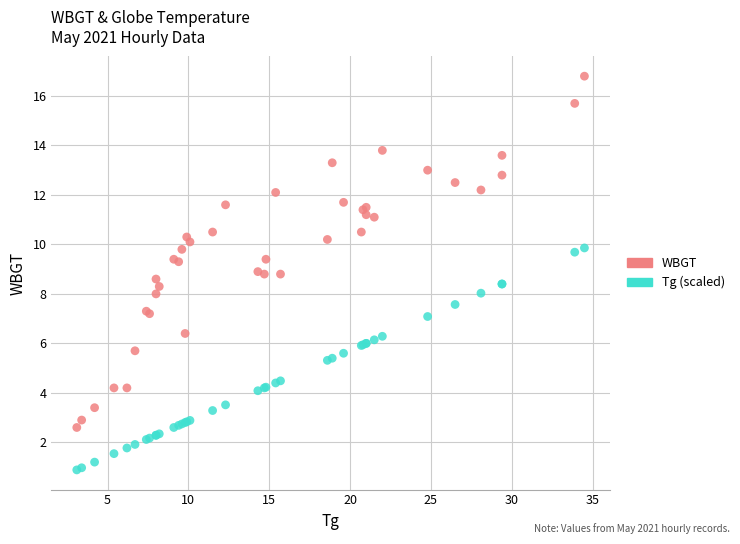

Which series has the widest spread of Y values?

WBGT